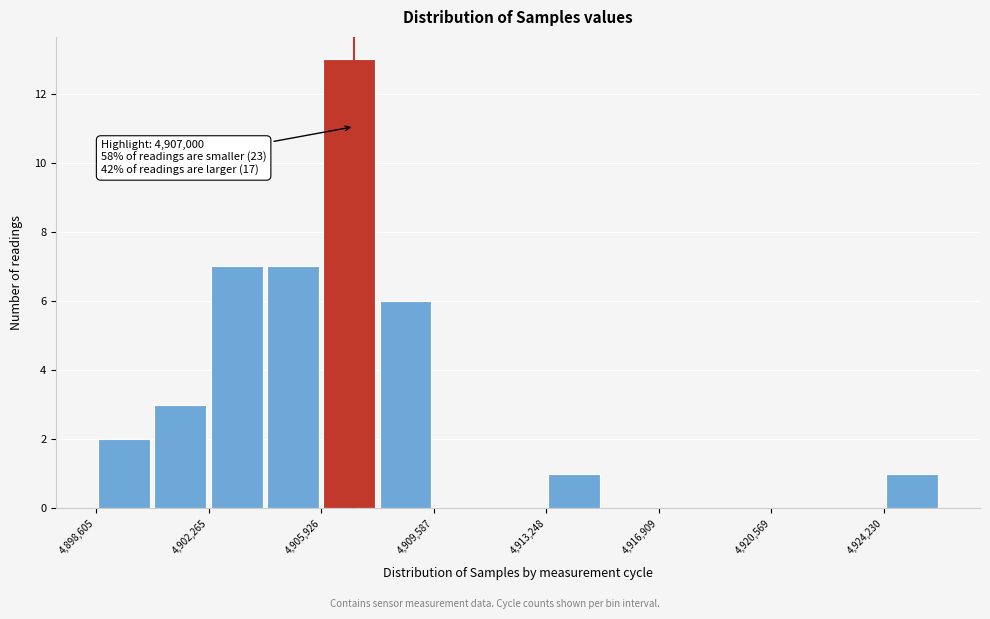

Around what value on the x-axis is the tallest bar? Give the approximate position of its centre, as read against the axis.

4907000